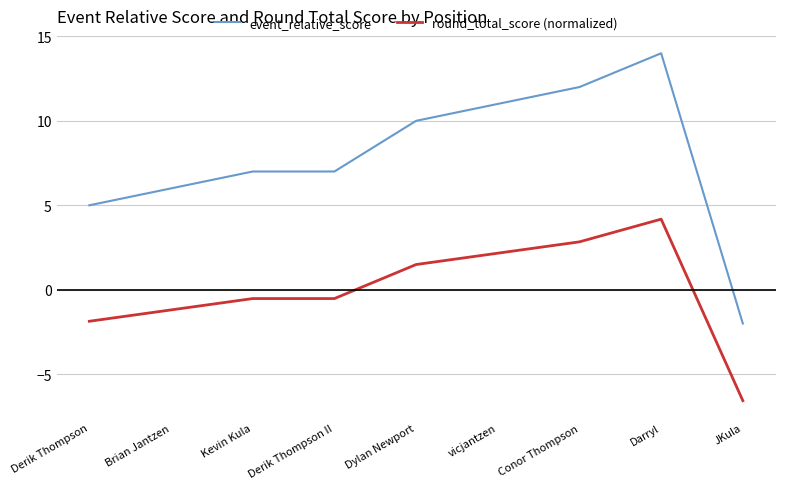

Which label corresponds to the smallest value in the chart?

JKula